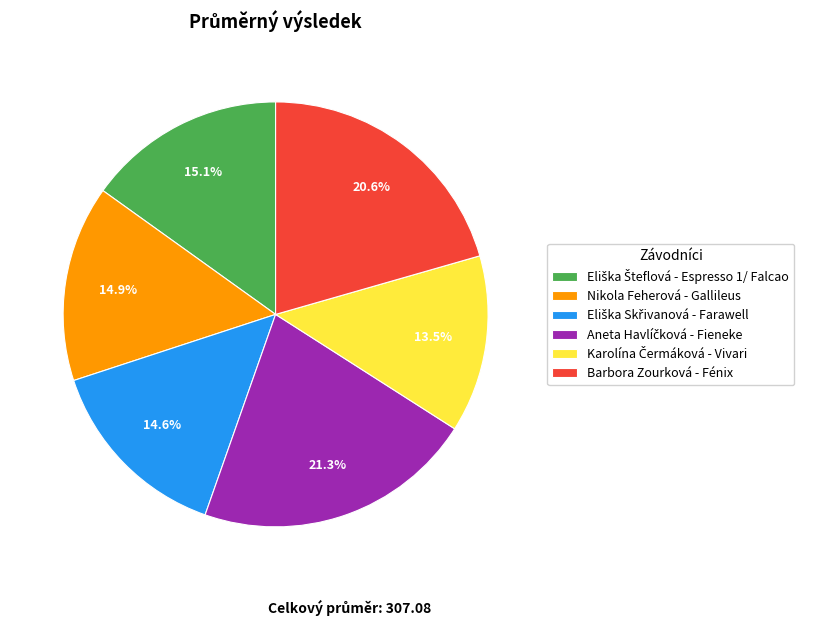

What percentage is NOT represented by Nikola Feherová - Gallileus?

85.1%